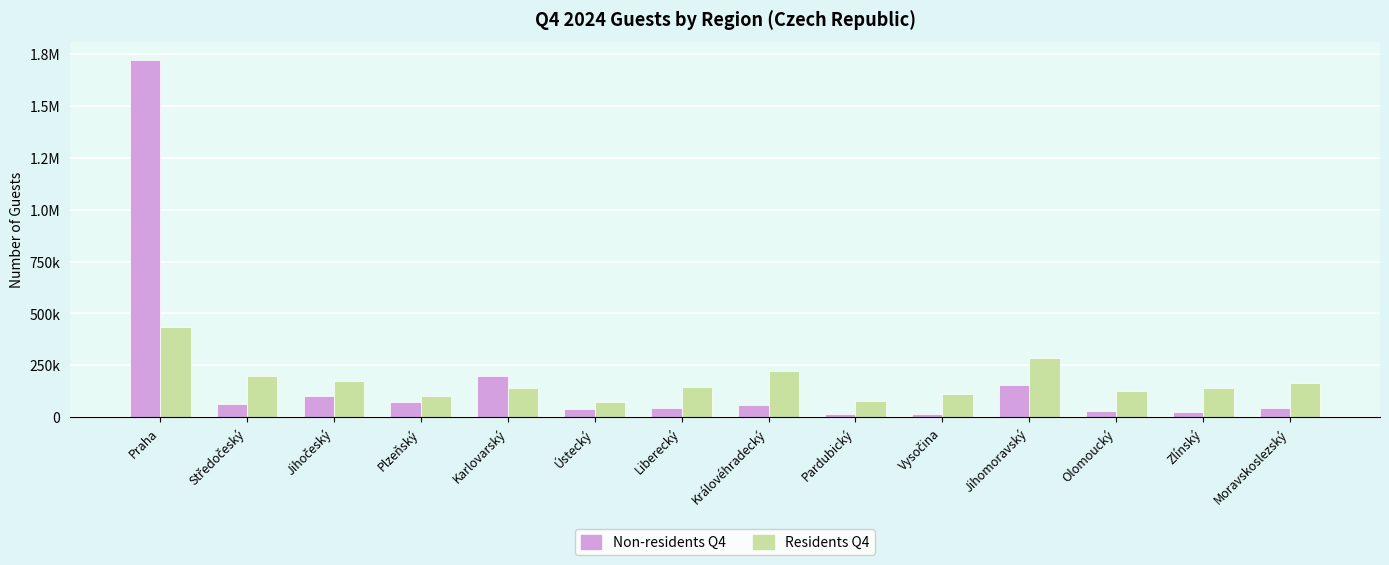

What is the value of the Non-residents Q4 bar at the 4th from the left?

73192